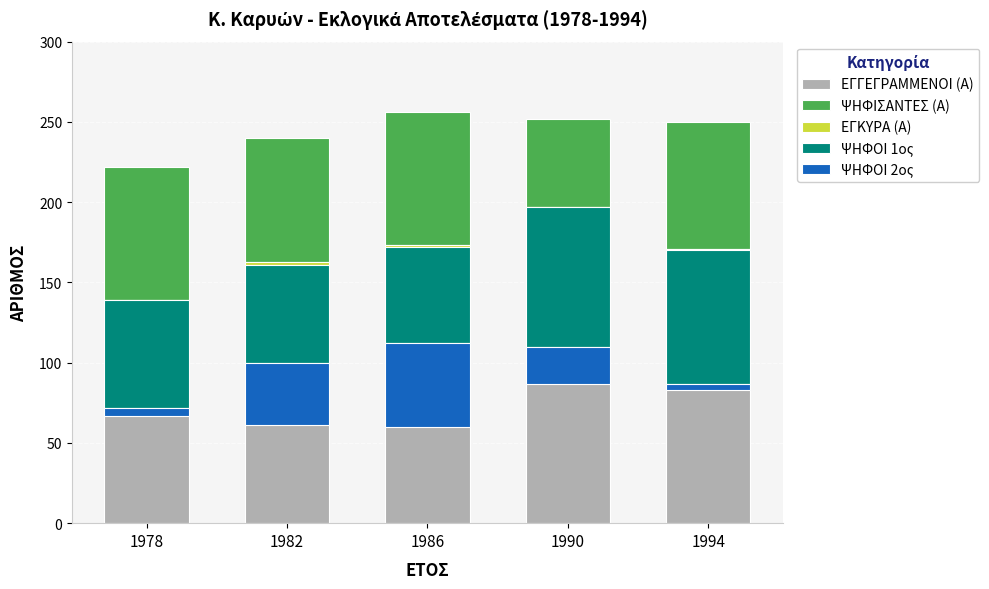

At which category does the chart reach its minimum across all series?

1990